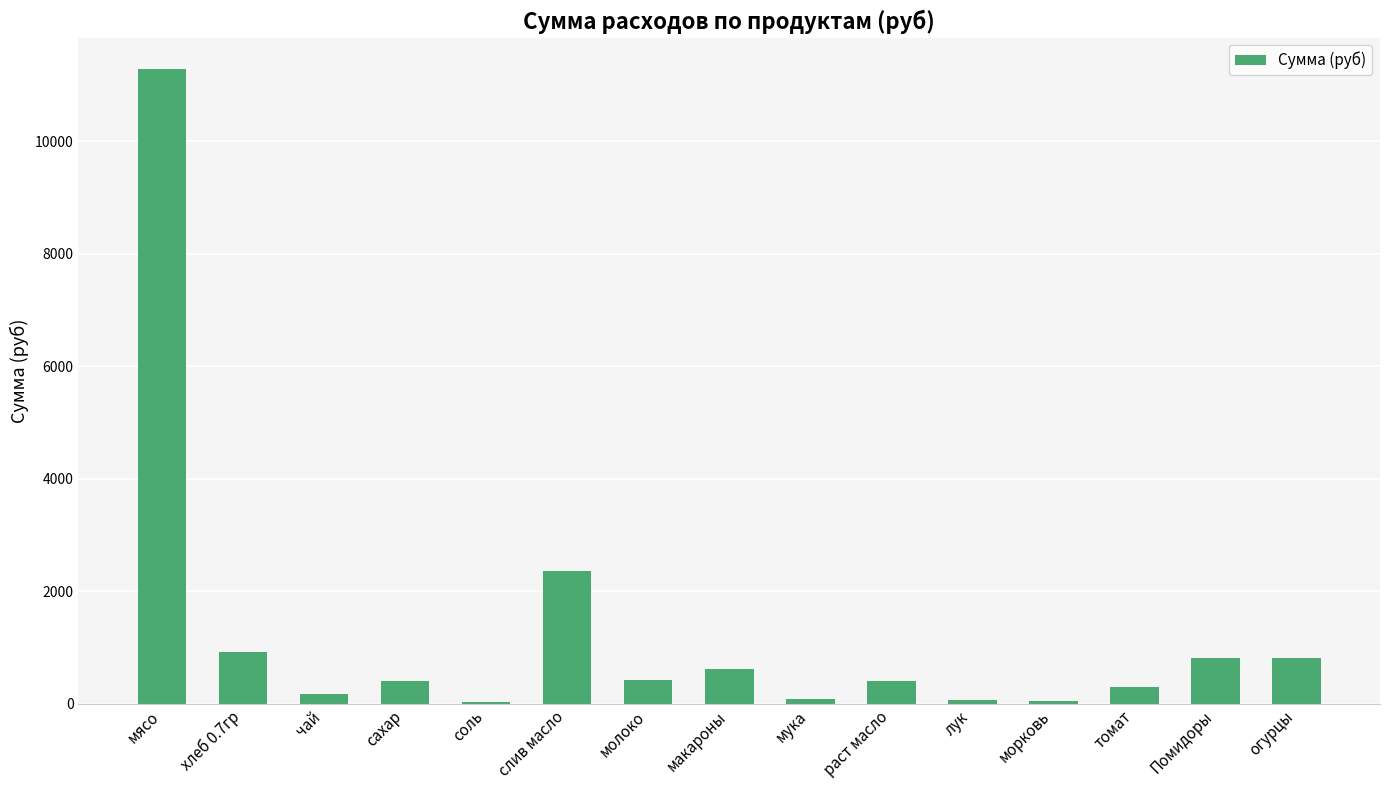

What is the sum of all values?

18740.3